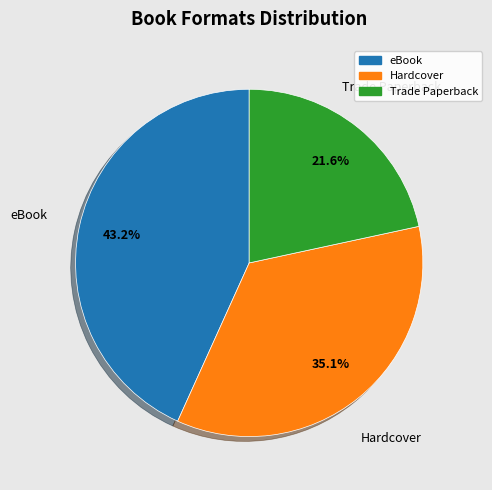

To the nearest percent, what percentage of the pie is Trade Paperback?

22%